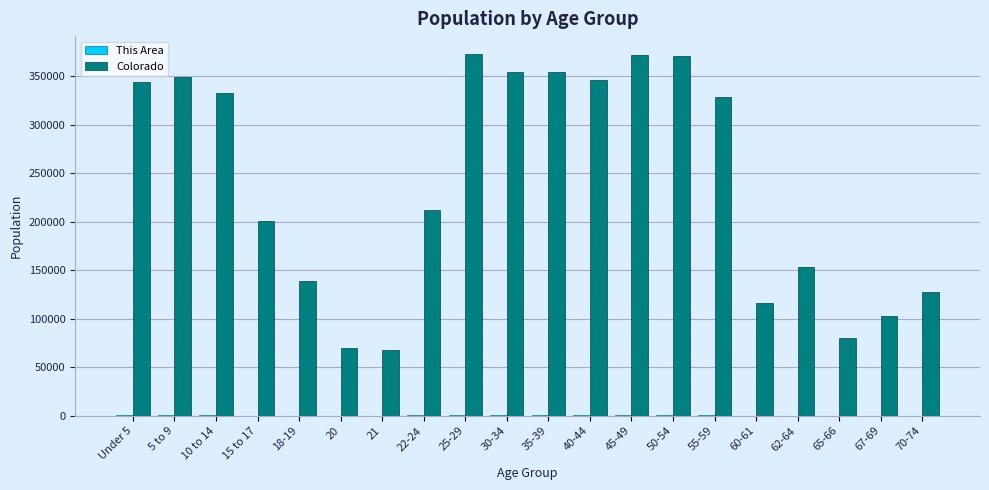

Which series has the largest total across all categories?

Colorado